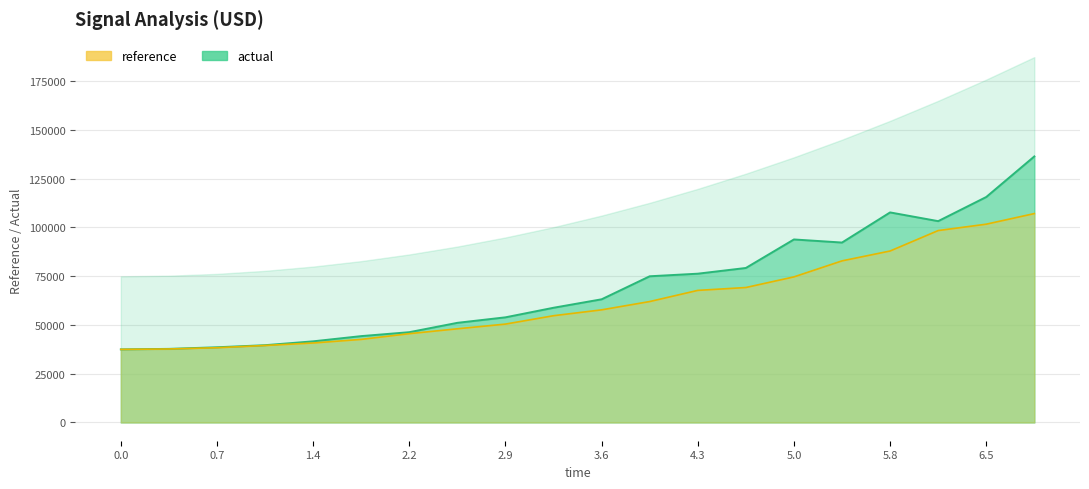

The value of reference at 2 is -7859521.0. True or false?

False